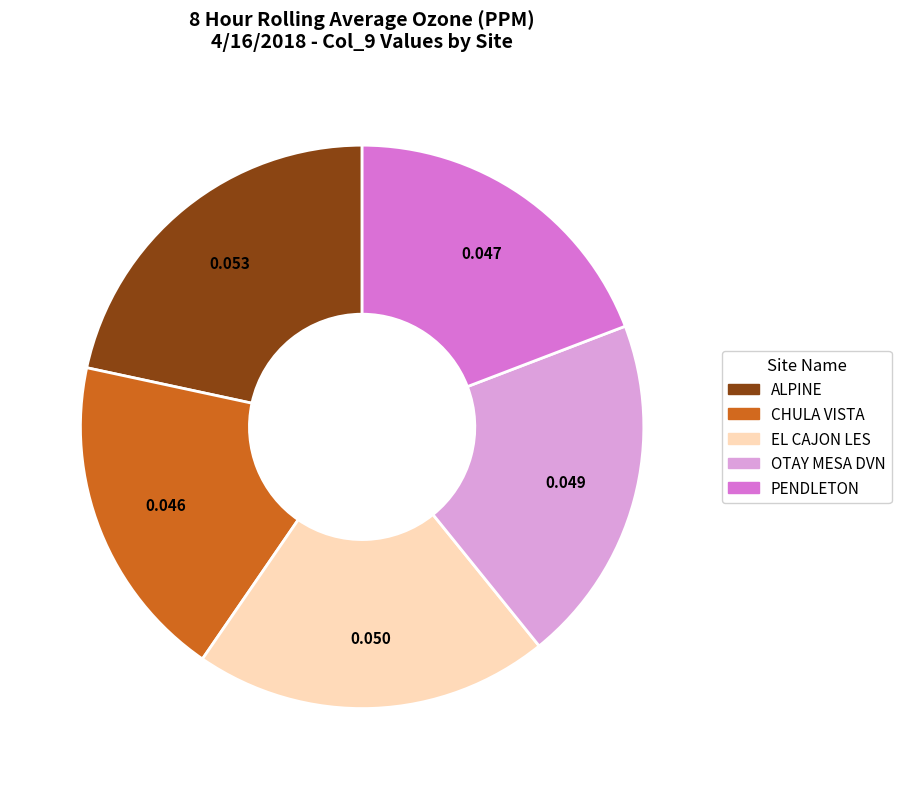

What is the largest slice in the pie chart?

ALPINE